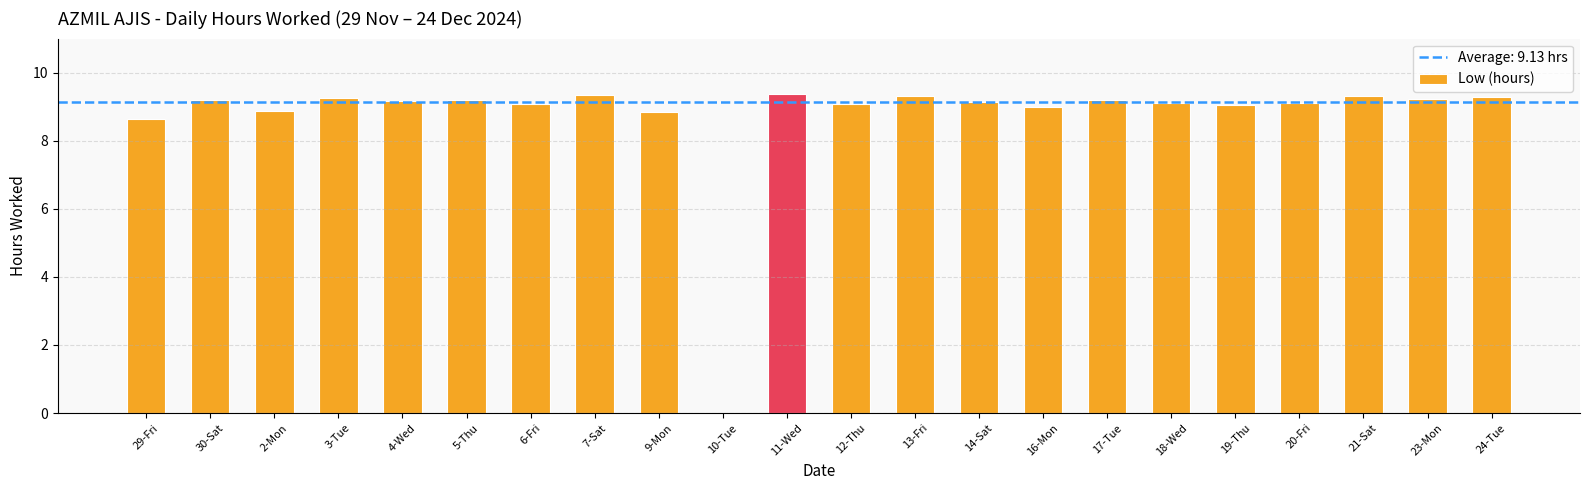

What is the greatest value displayed?

9.4